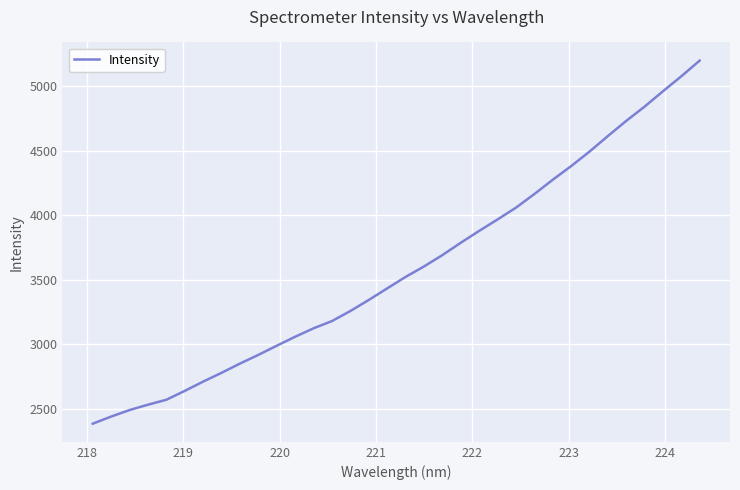

How many values exceed 3521?

17